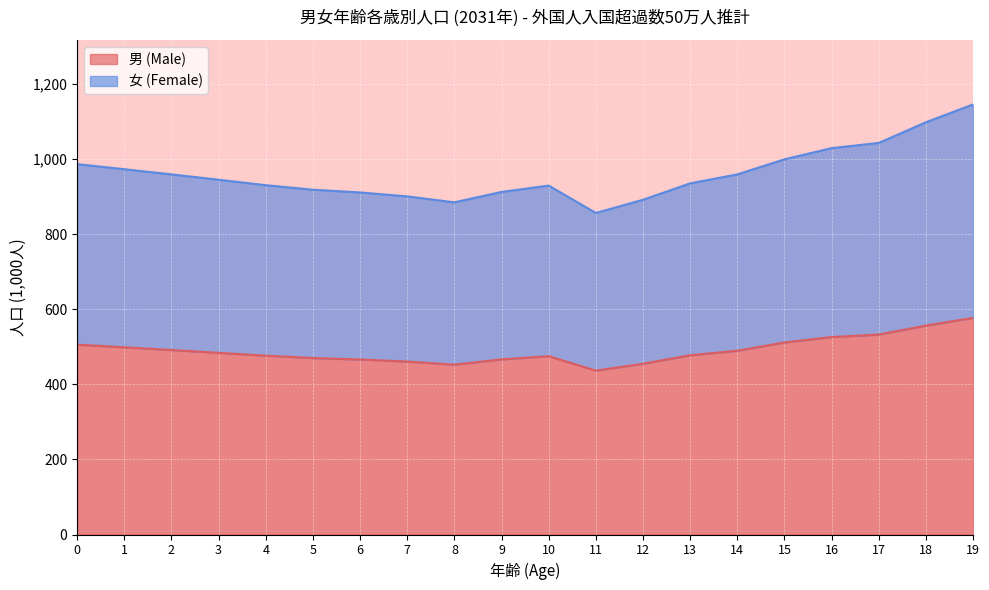

How many interior local peaks does the 女 (Female) series have?

1